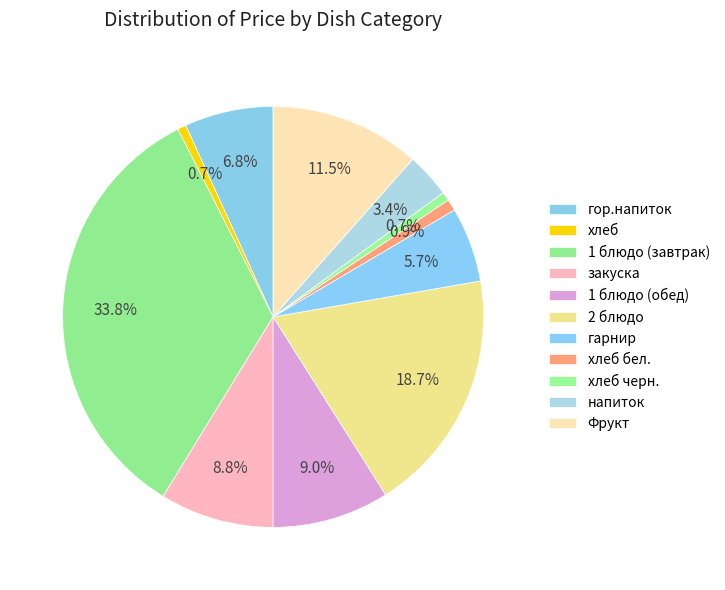

What is the smallest slice in the pie chart?

хлеб